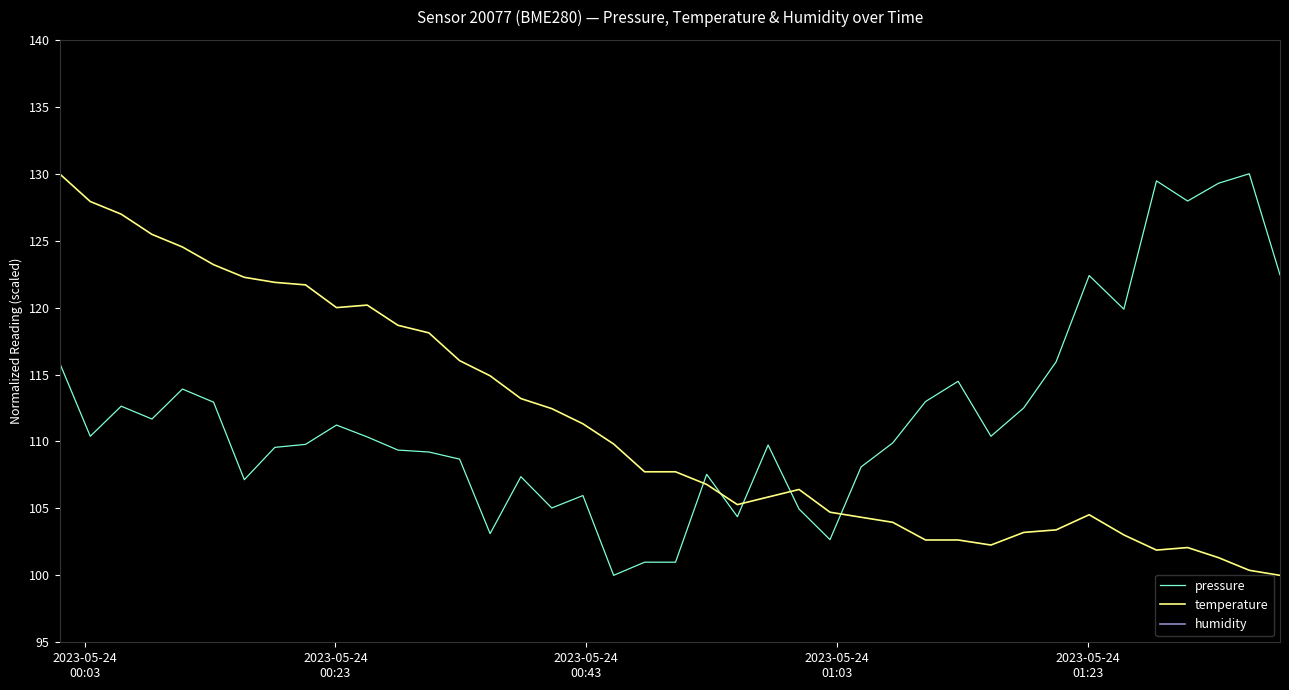

True or false: temperature and pressure intersect in this chart.

True